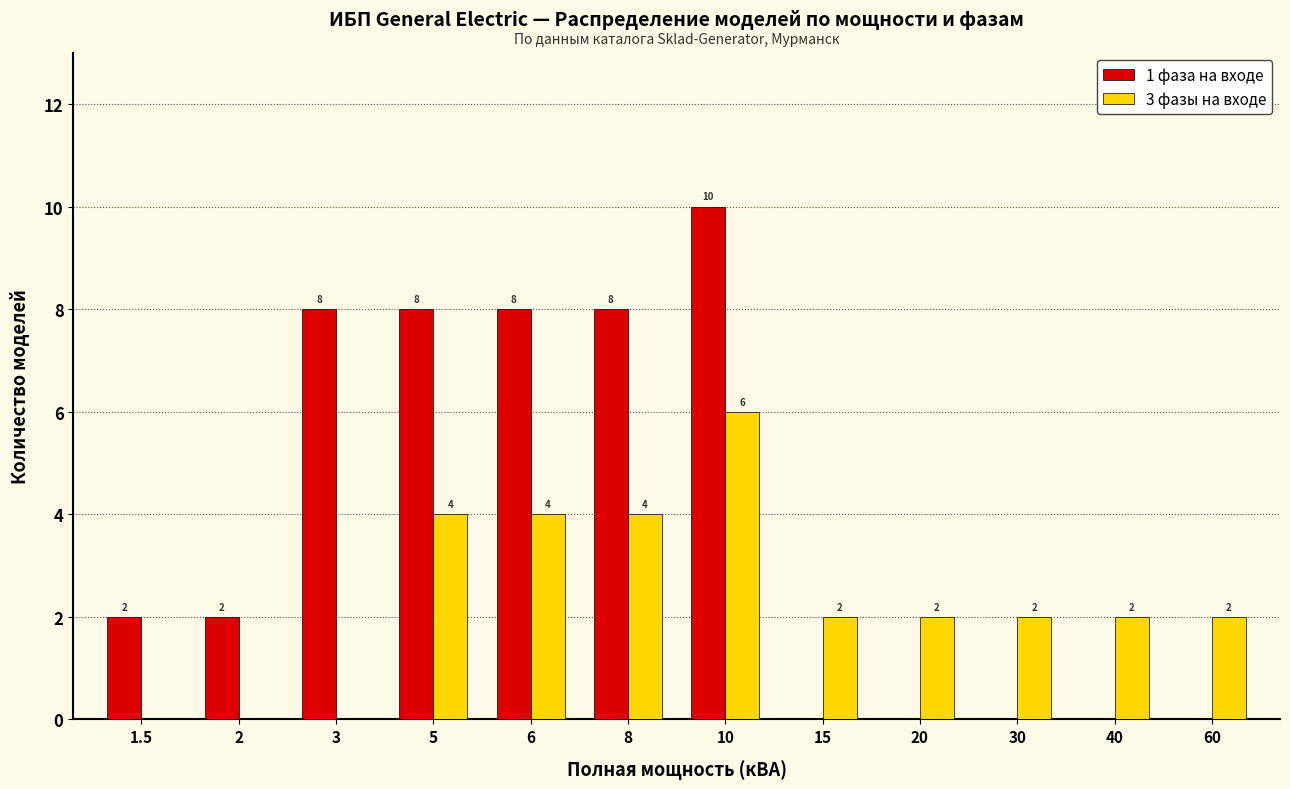

How many categories are shown in the chart?

12